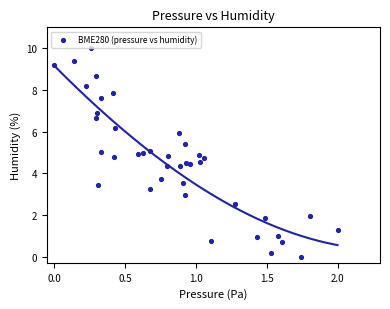

What is the range of X values (max minus min)?

2.0